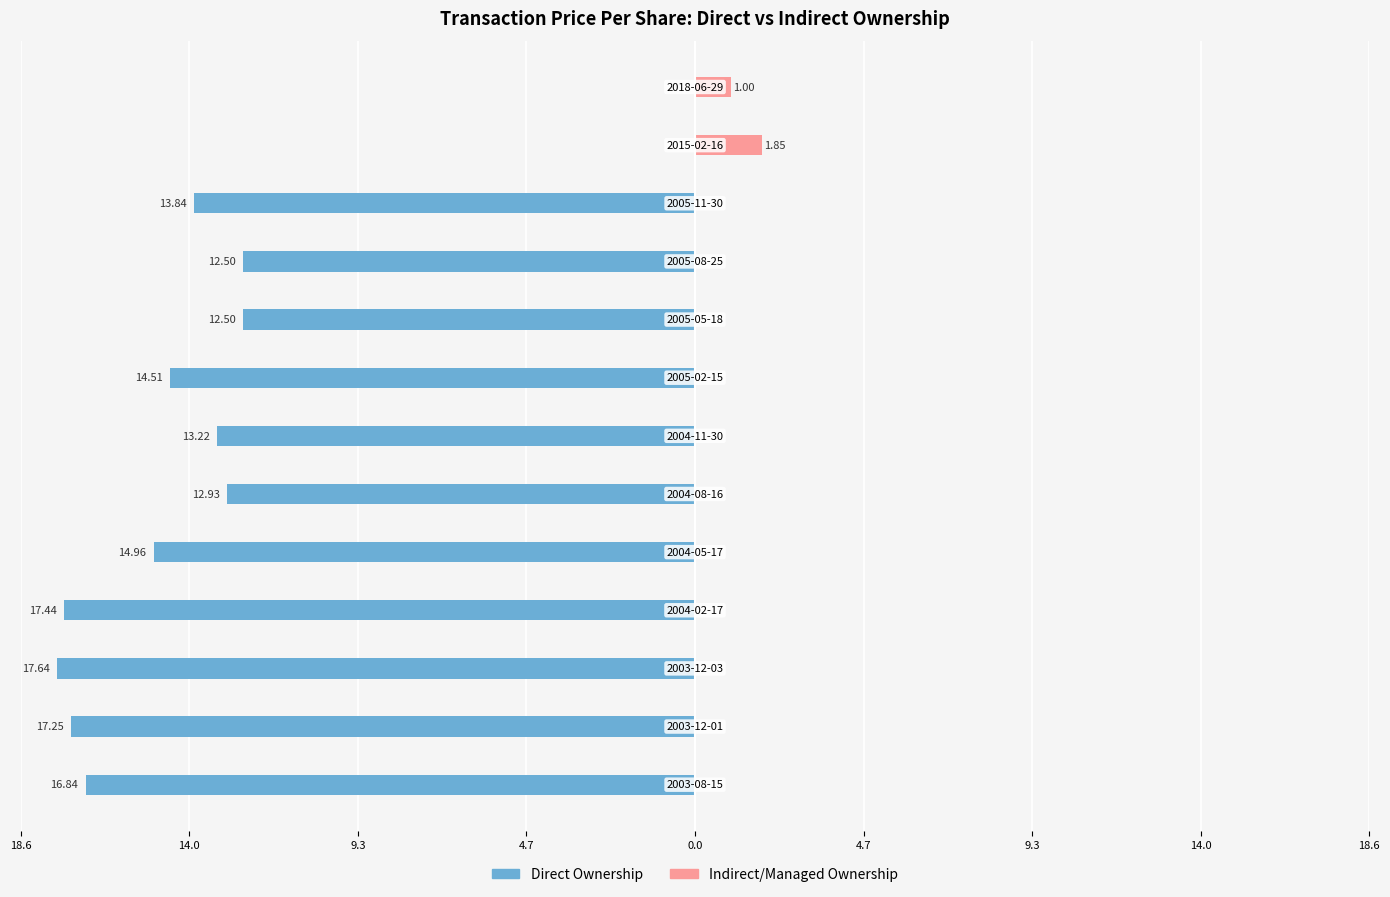

How many negative values does the Direct Ownership series have?

11